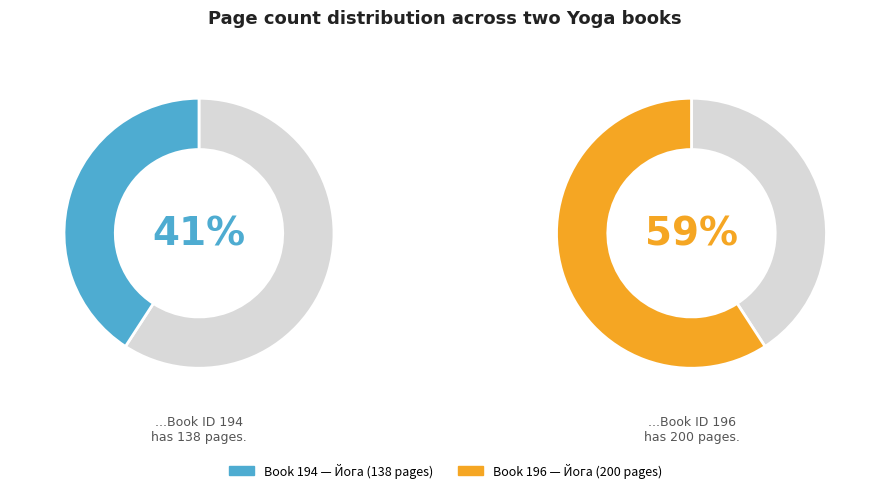

To the nearest percent, what is the combined percentage of 194 and 196?

100%